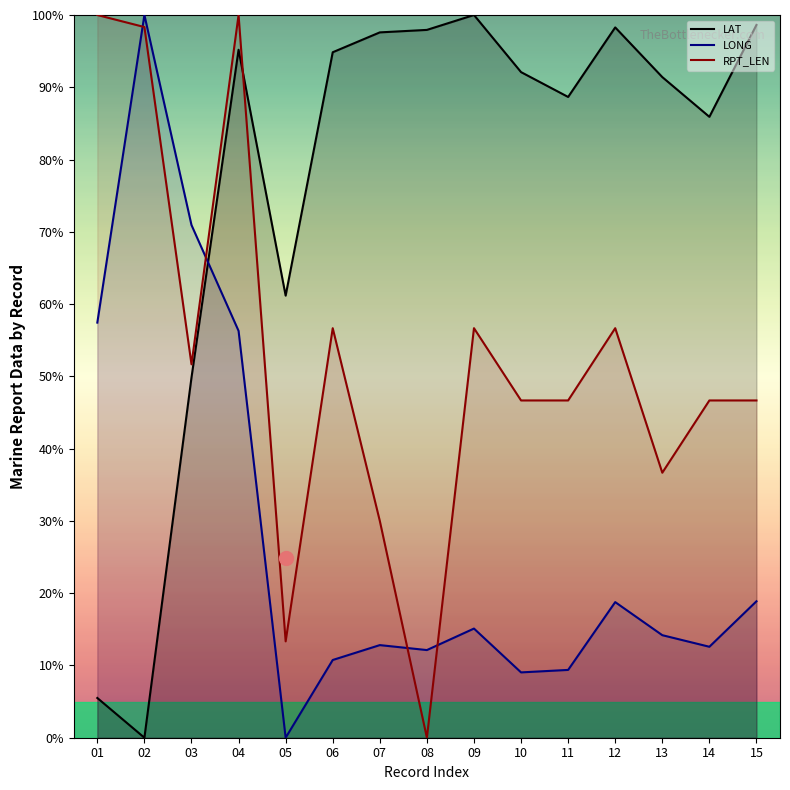

Which series has the largest range (max minus min)?

LAT